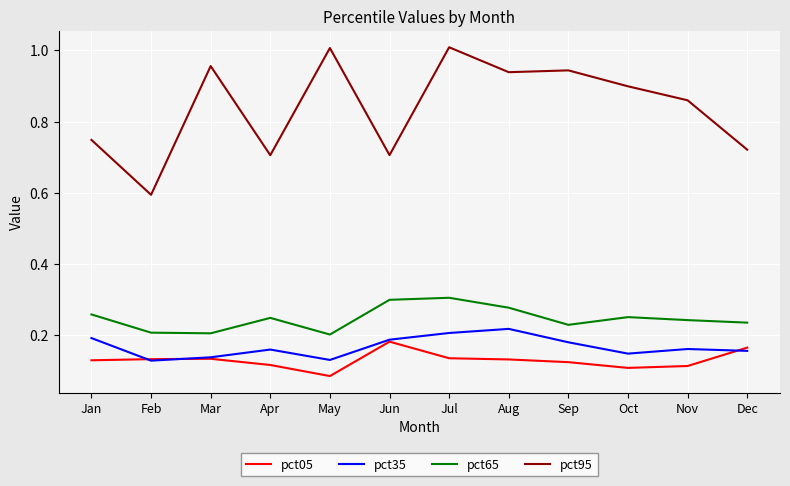

At Aug, list the series in order from smallest to largest.

pct05, pct35, pct65, pct95